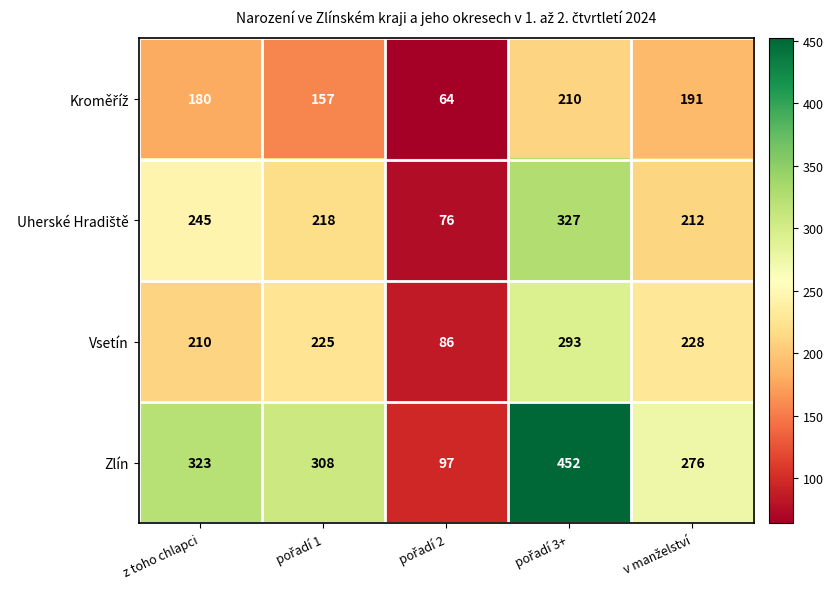

The value of Vsetín at z toho chlapci is 88. True or false?

False